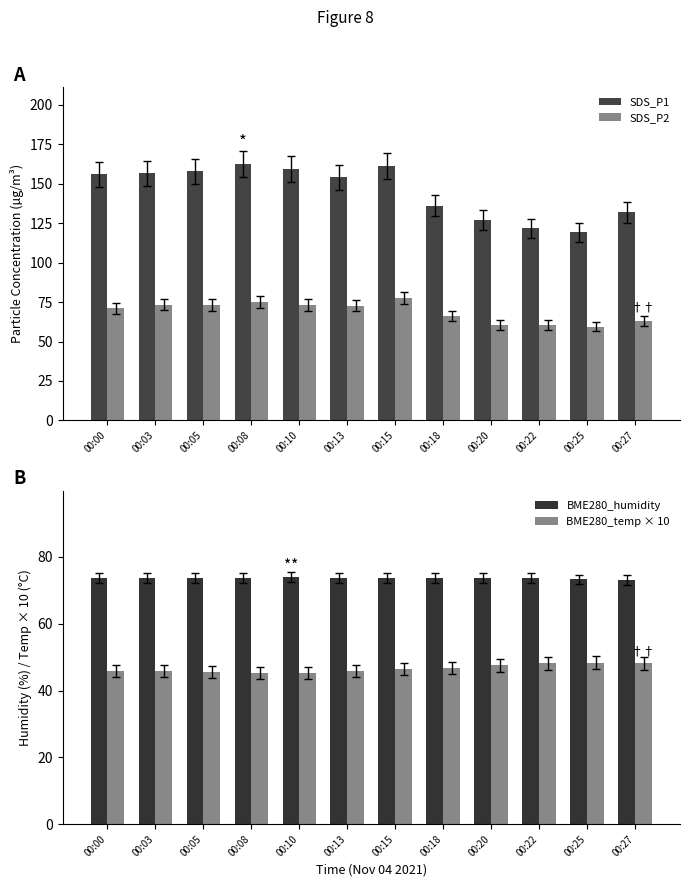

True or false: BME280_temp × 10 has a value of 30.6 at 00:27.

False